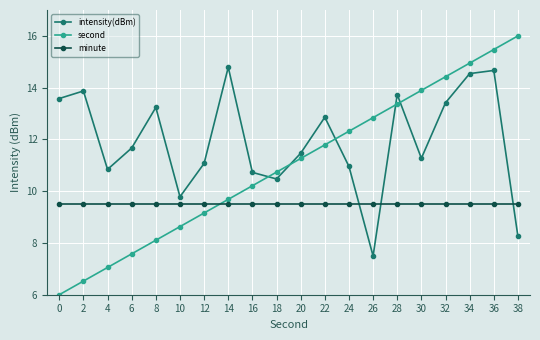

The minute series shows 14.1 at 6. True or false?

False